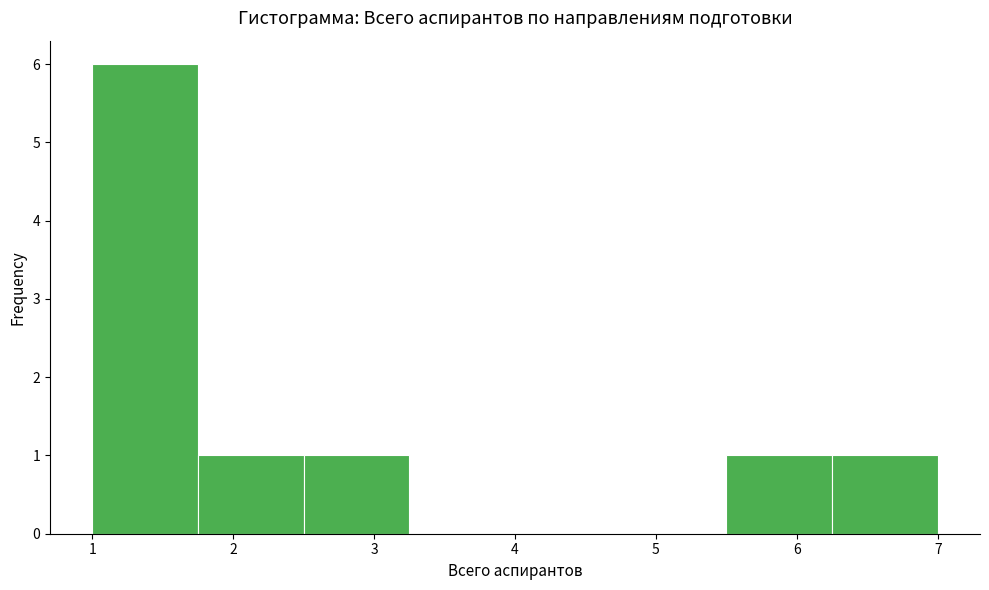

Reading left to right, list every bar in this chart as the range it spans on the x-axis followed by its height. Neither the bar edges nor the heights are printed on the chart, so give them approximately, as read against the axes.

1.00 to 1.75: 6
1.75 to 2.50: 1
2.50 to 3.25: 1
3.25 to 4.00: 0
4.00 to 4.75: 0
4.75 to 5.50: 0
5.50 to 6.25: 1
6.25 to 7.00: 1